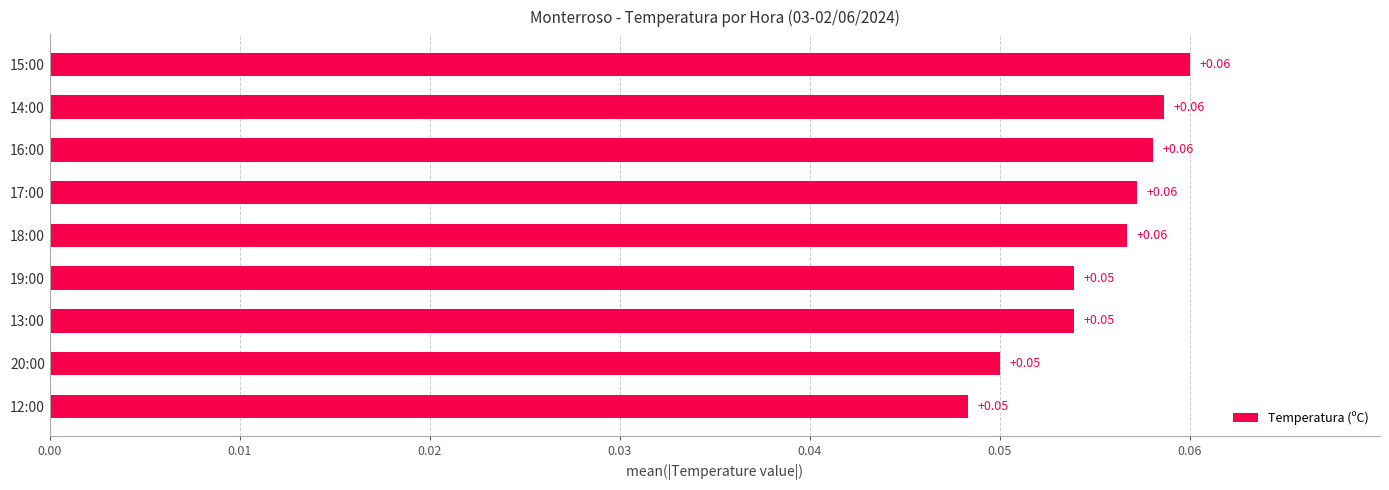

What is the sum of all values?

0.5